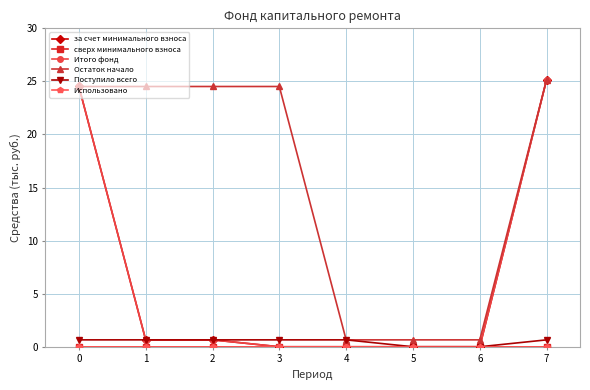

Which series has the largest total across all categories?

Остаток начало